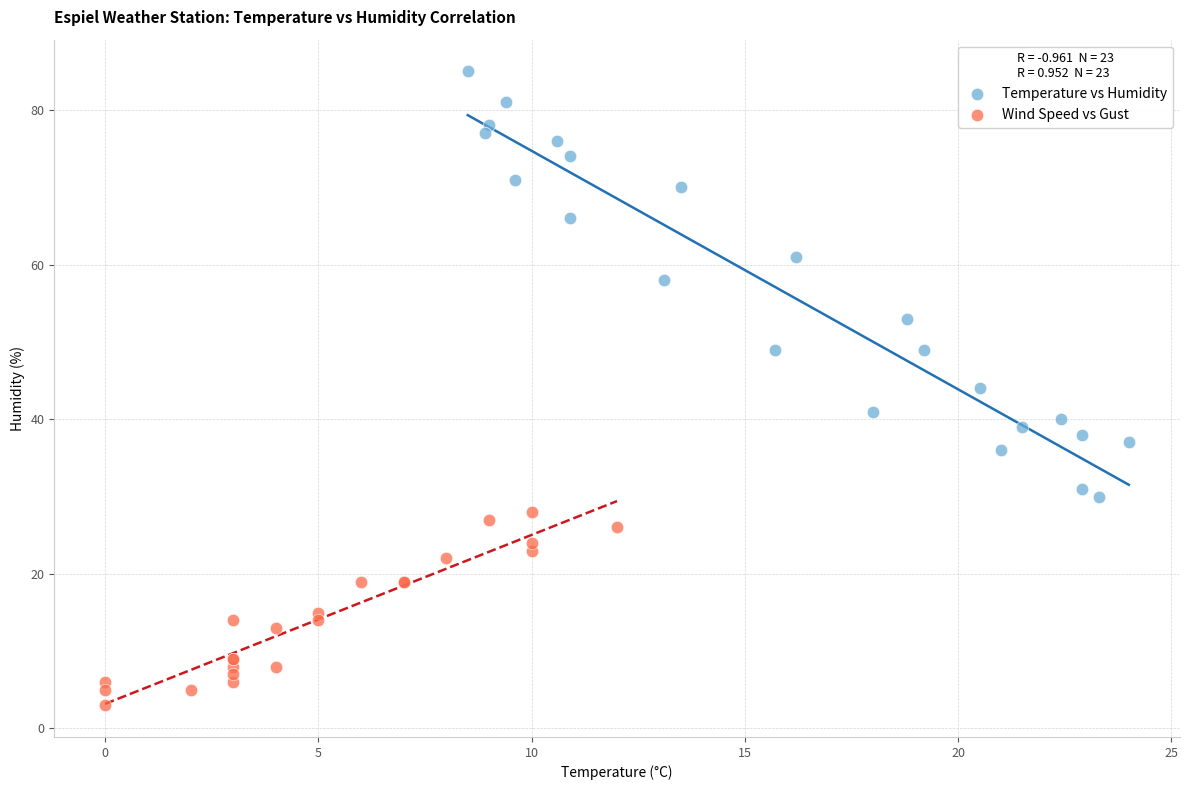

Which series has the widest spread of Y values?

Temperature vs Humidity